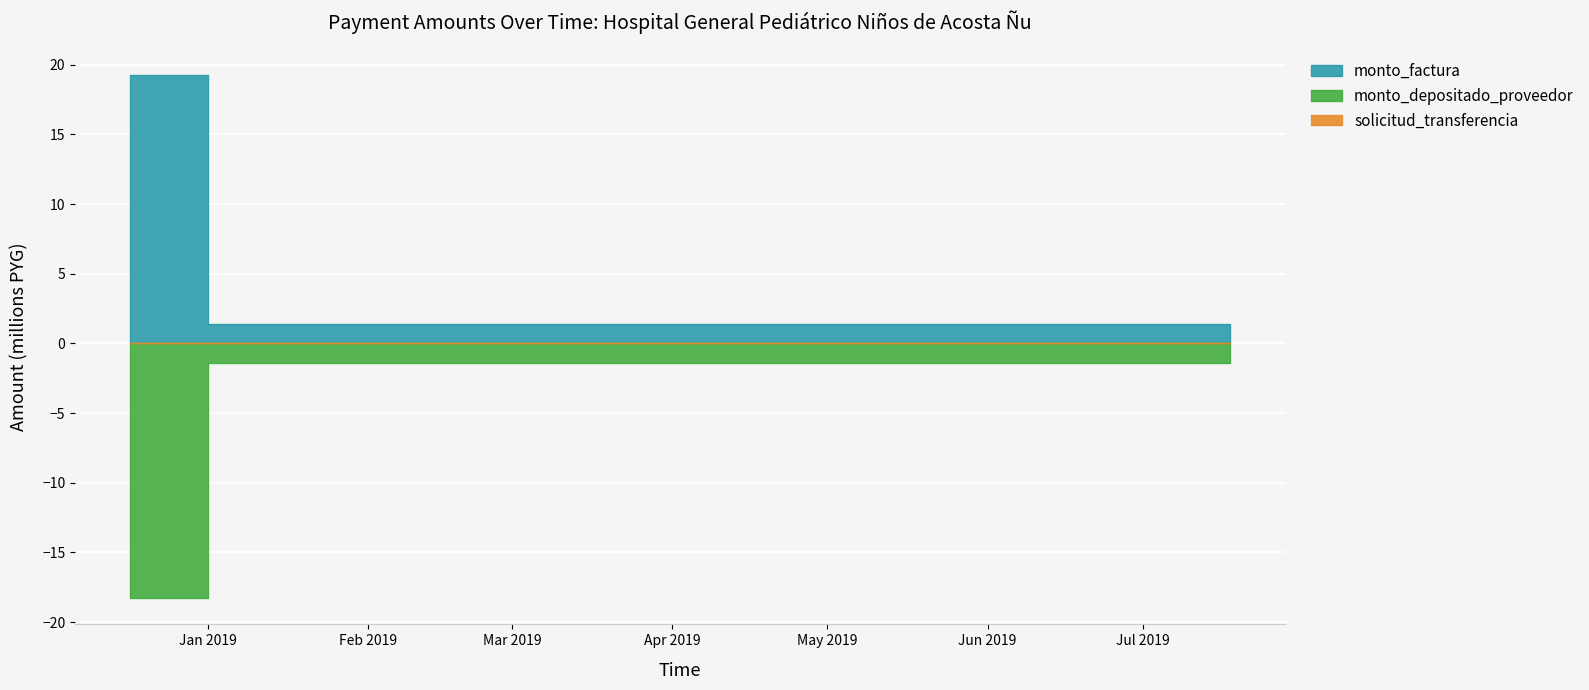

At which category is the sum across all series the highest?

2018-12-17